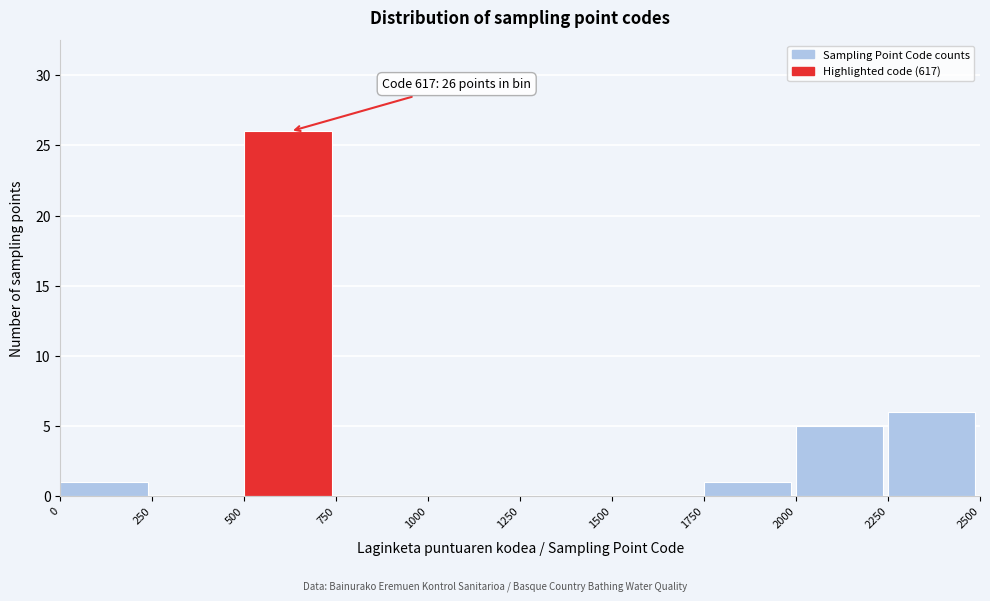

Over which range of the x-axis is the bar tallest?

500 to 750